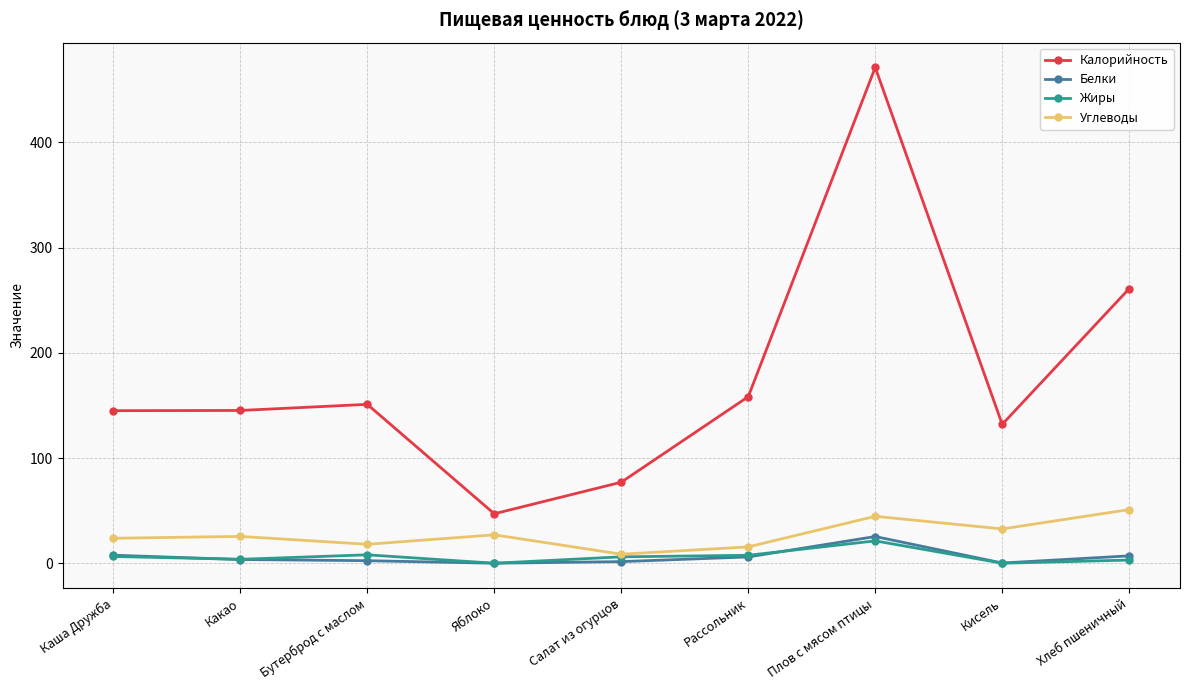

What is the label of the 3rd point from the right?

Плов с мясом птицы